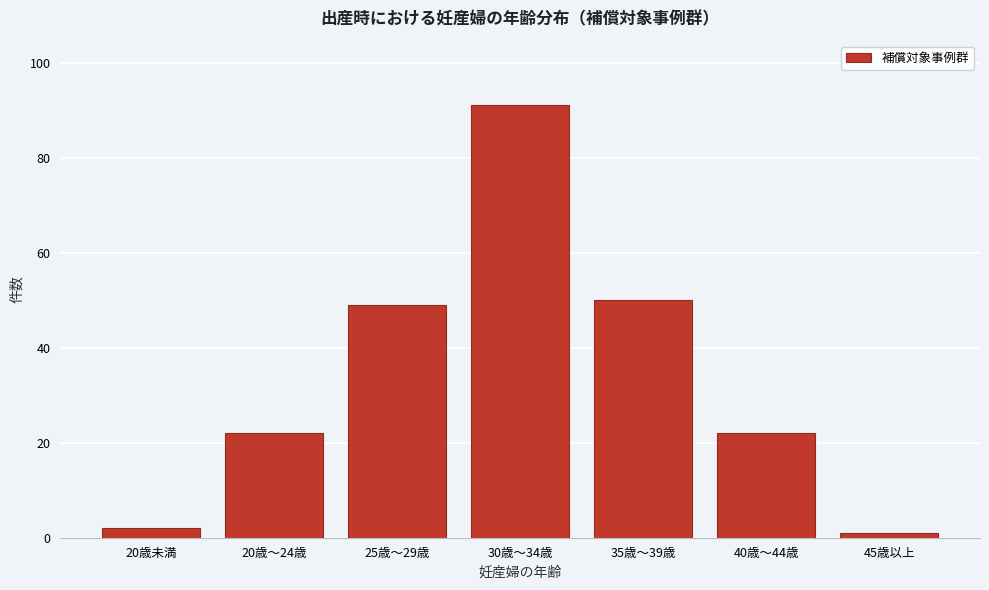

Reading right to left, extract all data points from this chart.

1	22	50	91	49	22	2